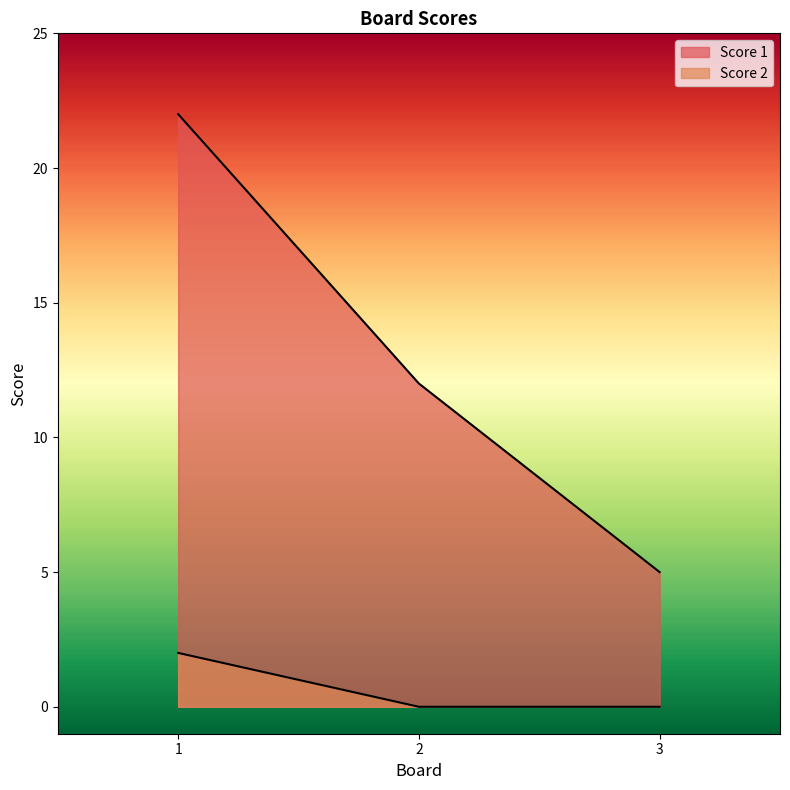

Which category has the highest value in the Score 2 series?

1